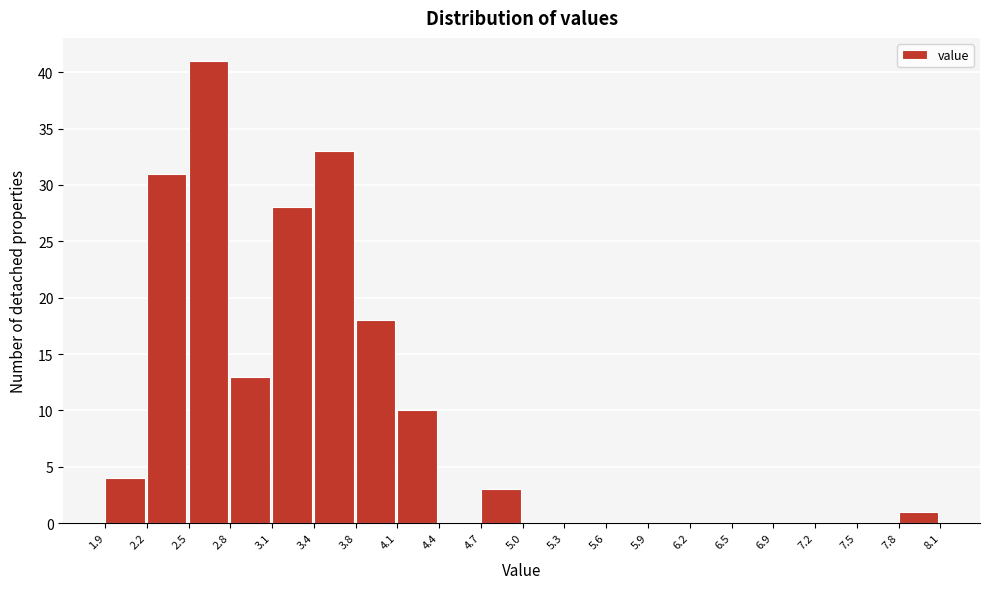

Over which range of the x-axis is the bar tallest?

2.5 to 2.8